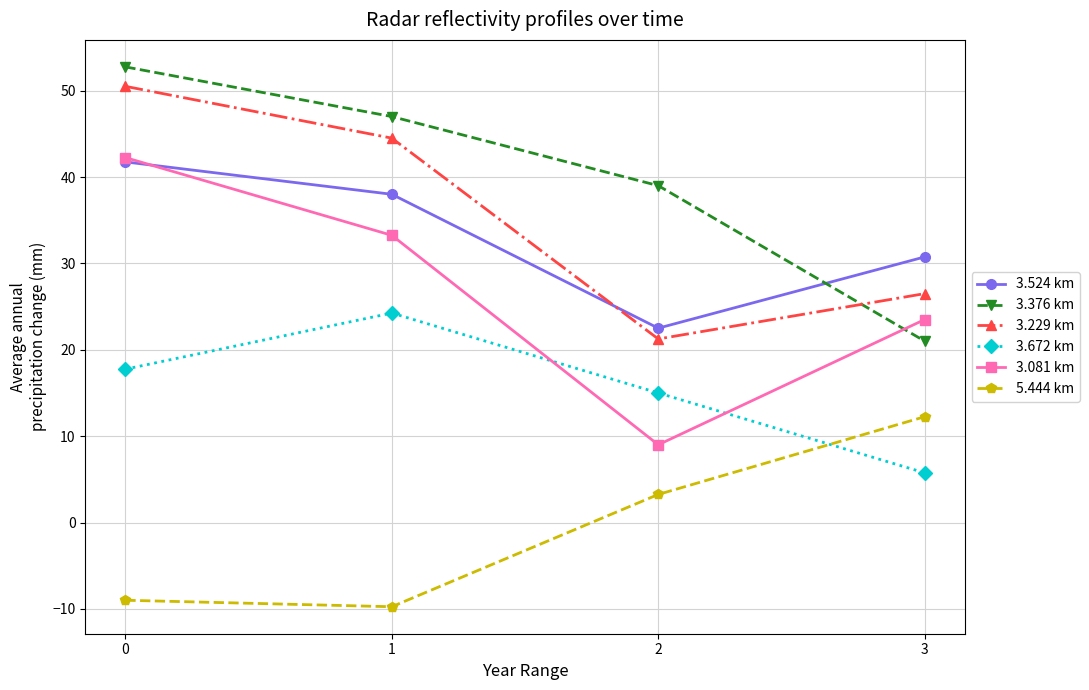

True or false: 3.229 km and 3.672 km cross at least once.

False